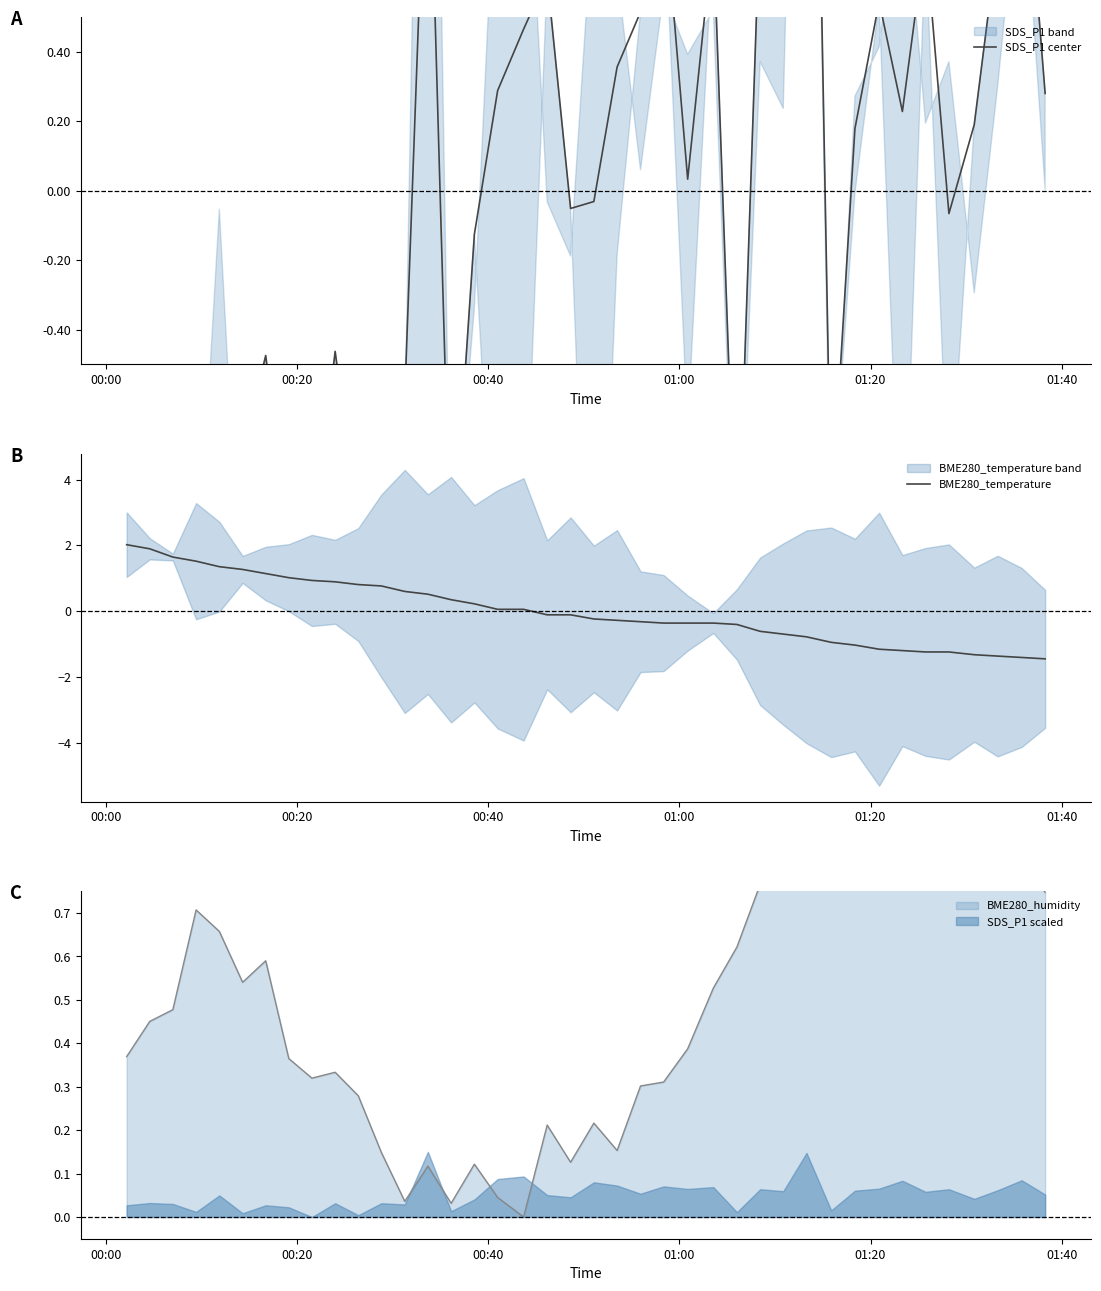

What is the minimum value for BME280_temperature?

-1.5